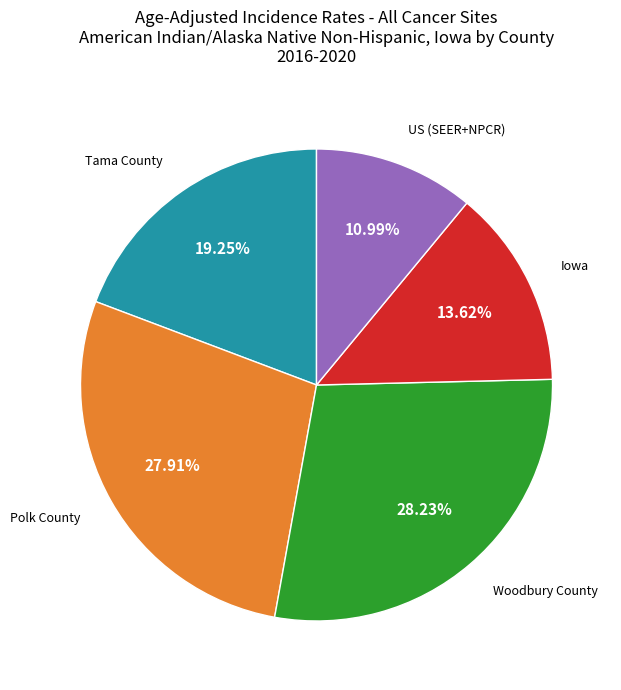

How many segments does this pie chart have?

5